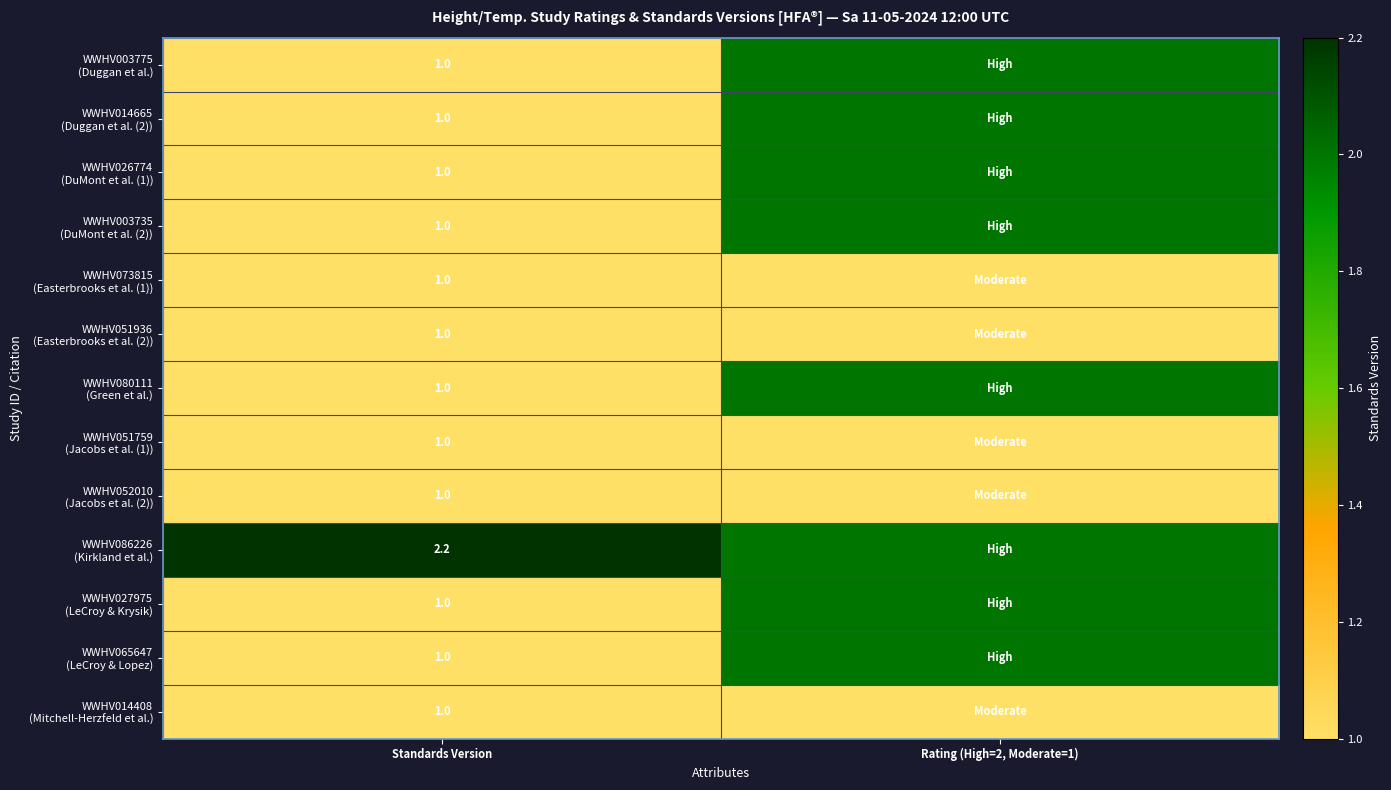

How many distinct data groups are displayed?

13